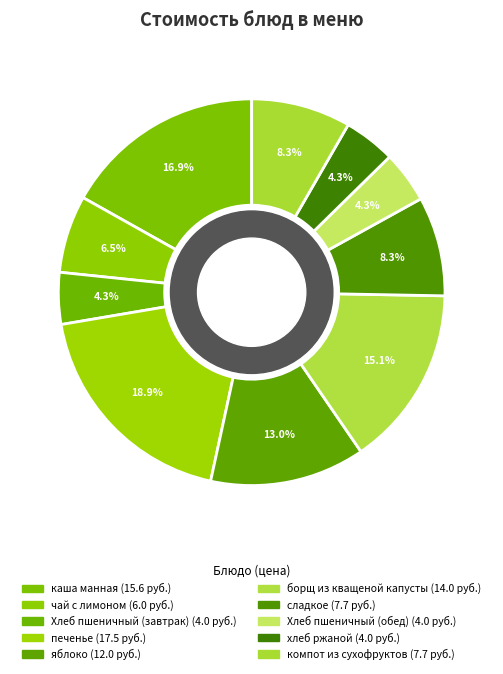

Count the number of slices in the pie.

10